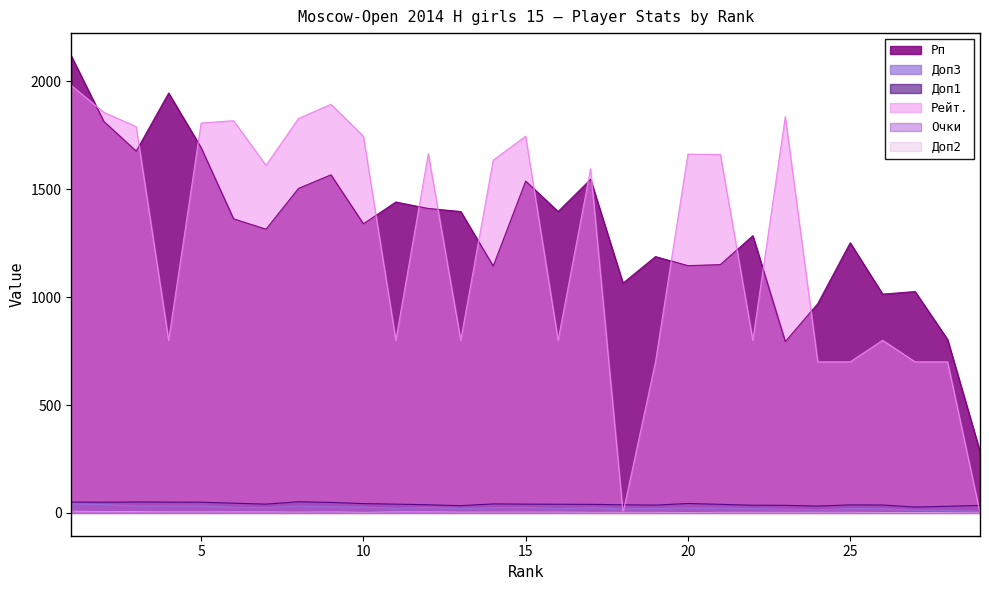

True or false: Доп3 and Доп2 cross at least once.

False